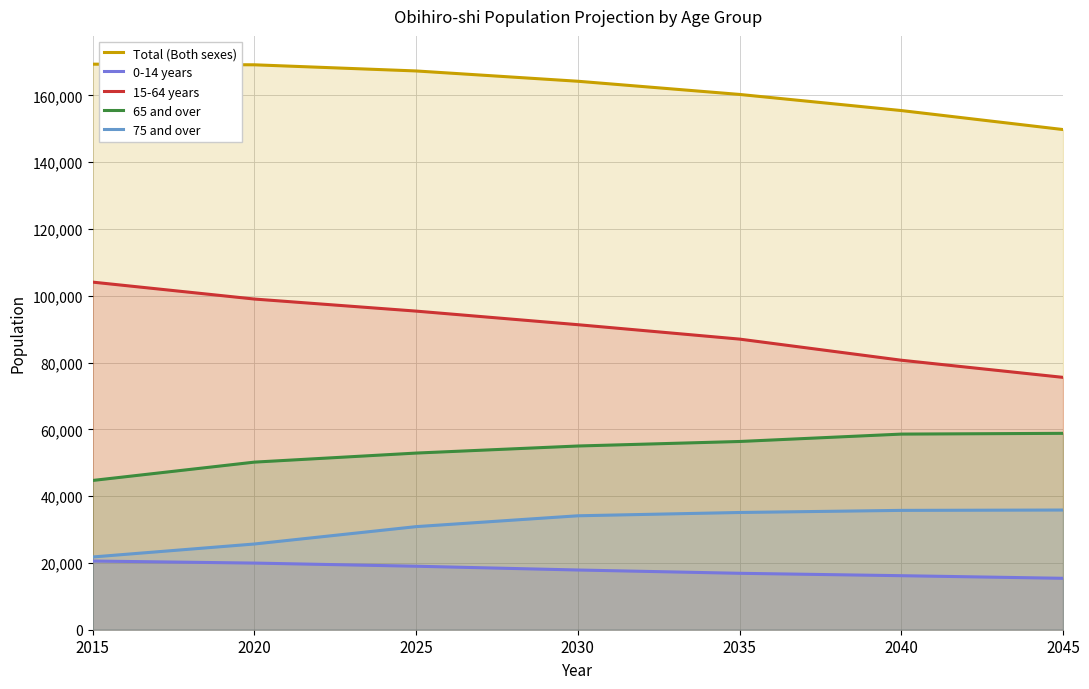

Which series has the largest range (max minus min)?

15-64 years